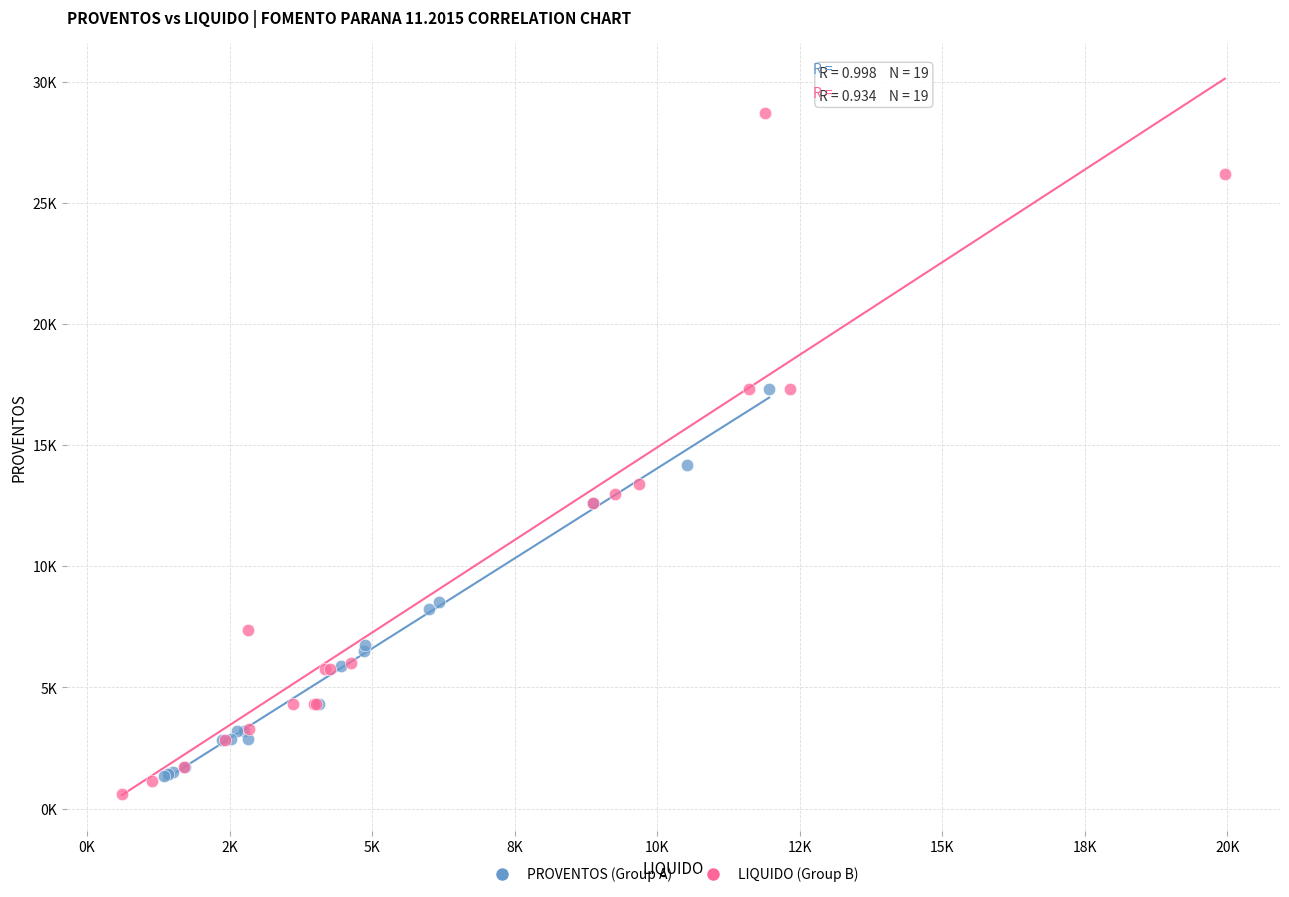

Which series has the largest Y range (max minus min)?

LIQUIDO (Group B)